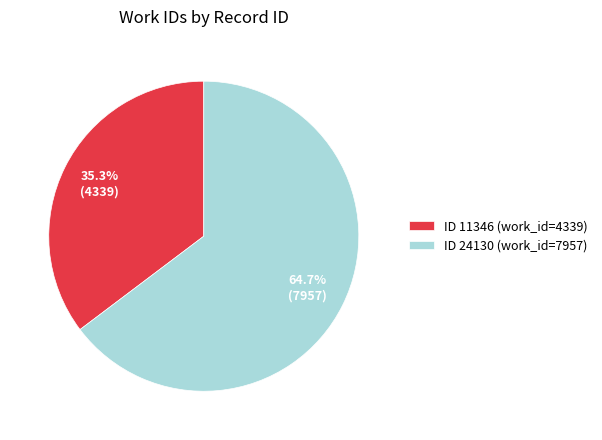

Count the number of slices in the pie.

2